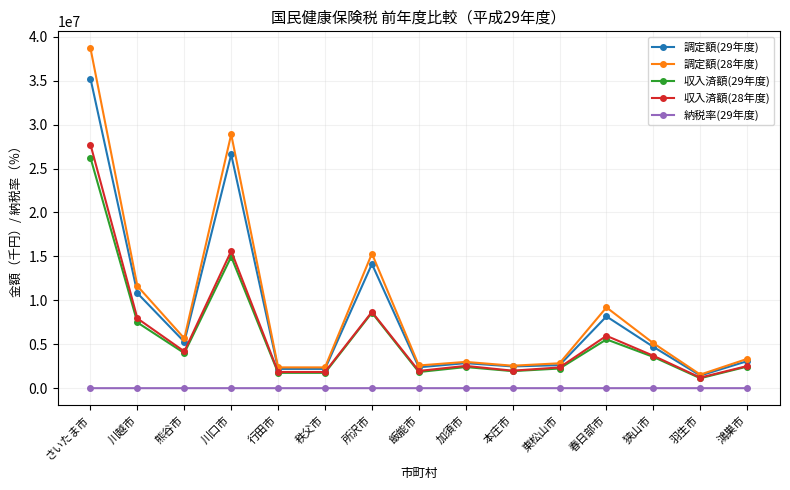

The 収入済額(29年度) series shows 5983271.6 at 熊谷市. True or false?

False